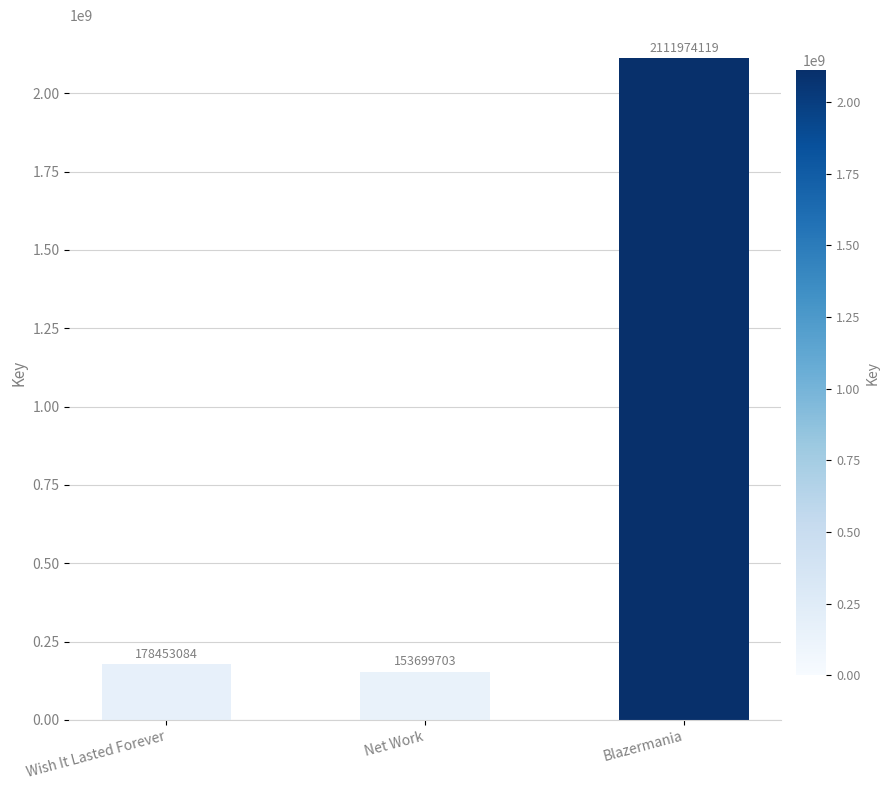

What is the average value?

814708969